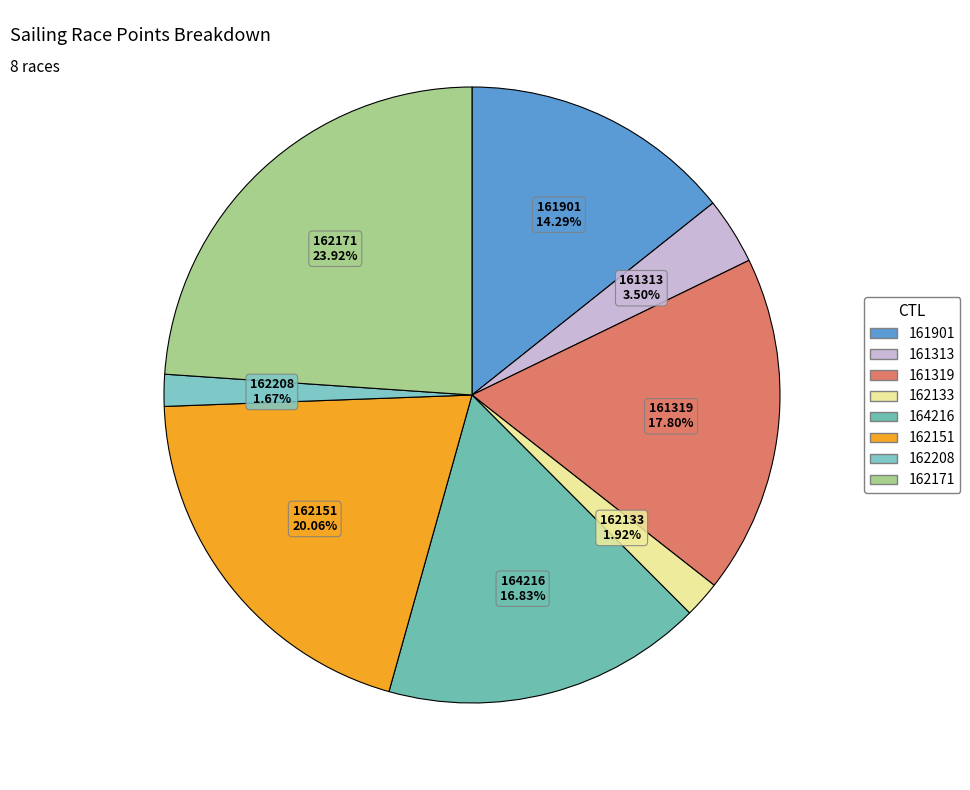

What percentage is the 162171 slice, to the nearest percent?

24%